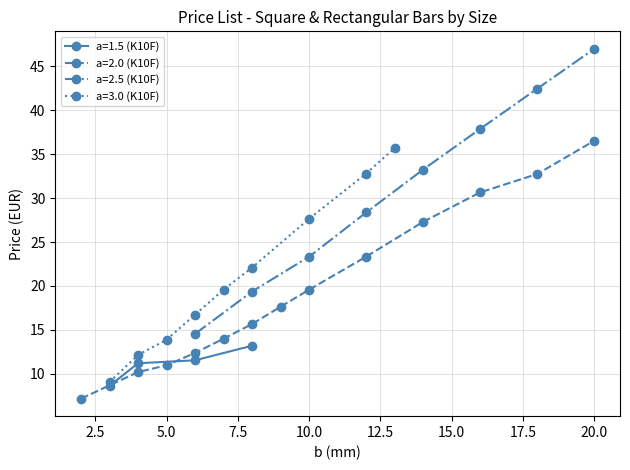

List the labels in order of K10F value, largest first.

20, 18, 16, 14, 12, 10, 9, 8, 7, 8, 6, 6, 4, 5, 4, 3